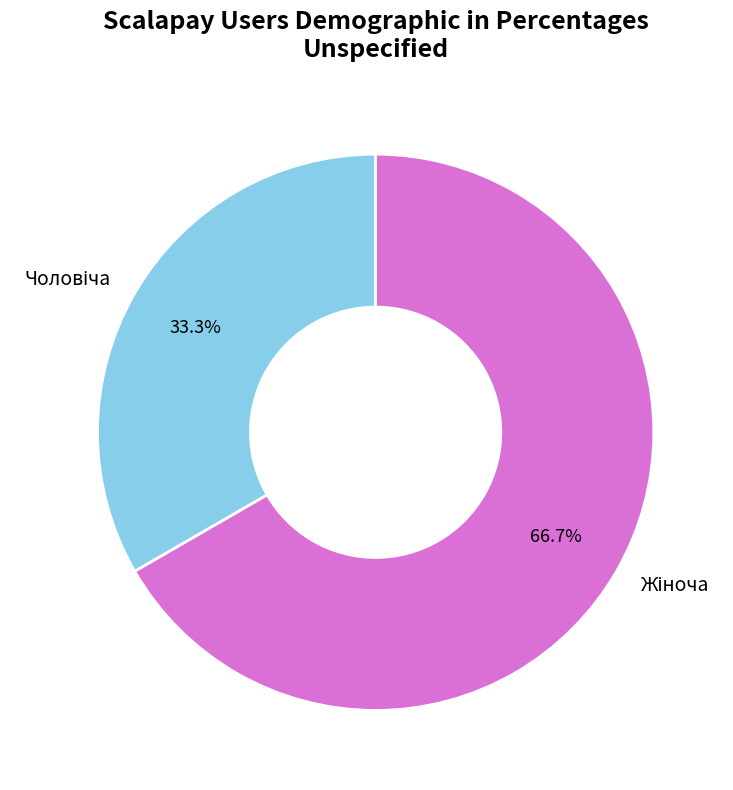

Does any single category account for the majority?

Yes